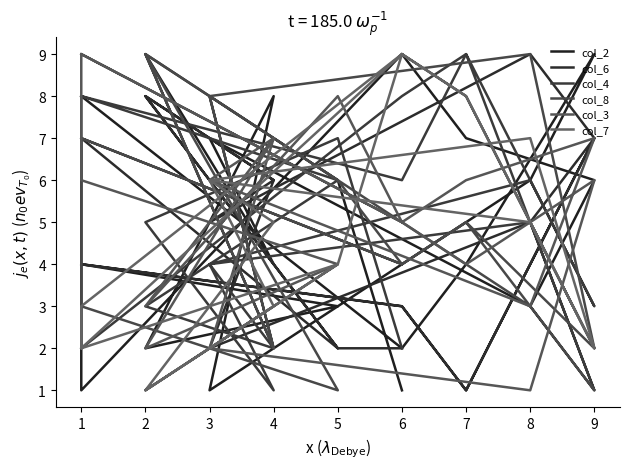

What is the value of the col_4 point at the 15th from the left?

6